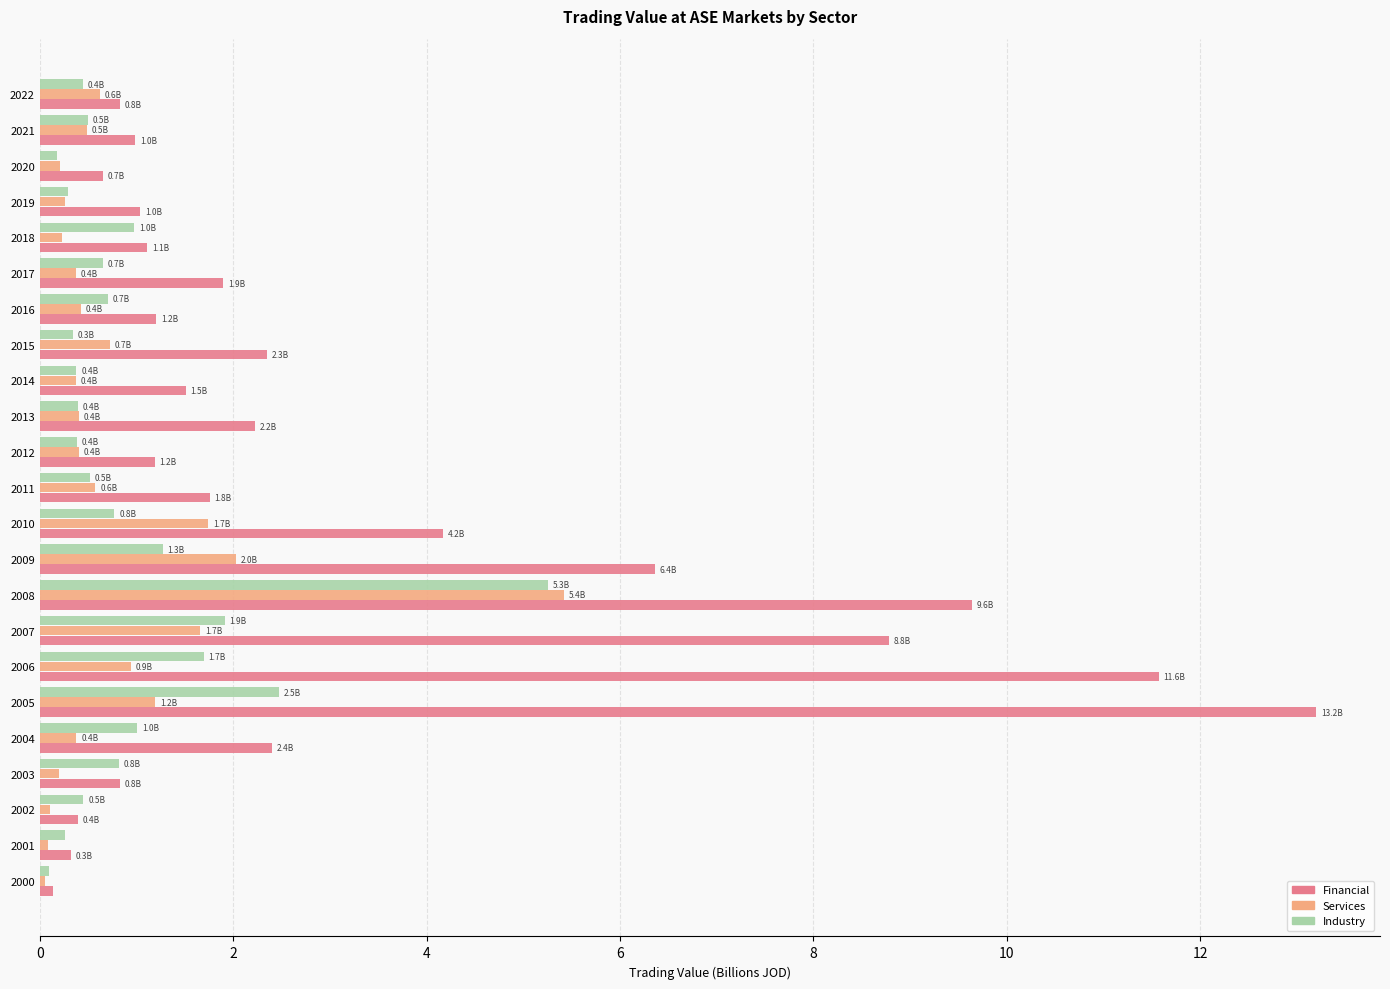

What is the highest value of the Financial series?

13.2